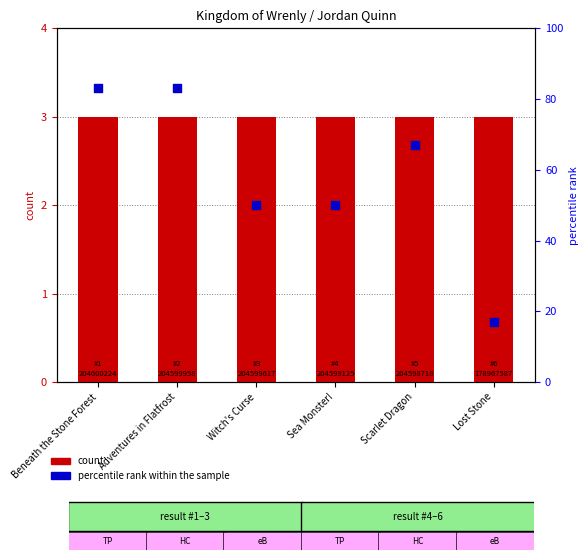

What are all the series names shown in the legend?

count, percentile rank within the sample